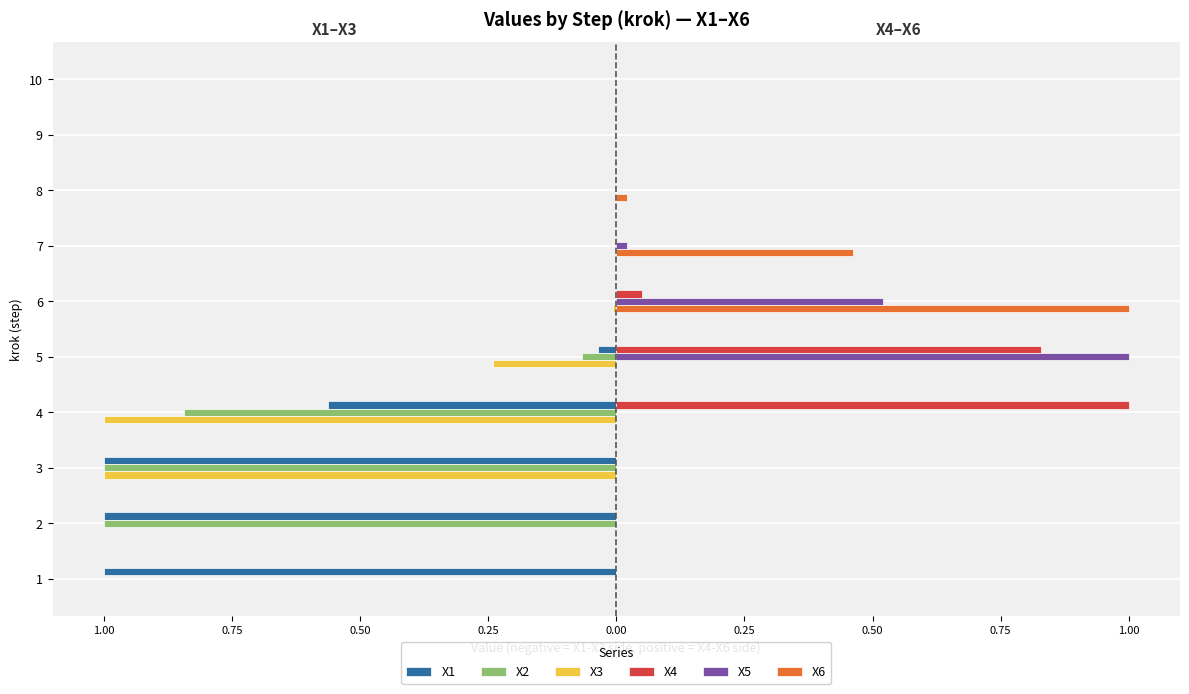

What are all the series names shown in the legend?

X1, X2, X3, X4, X5, X6